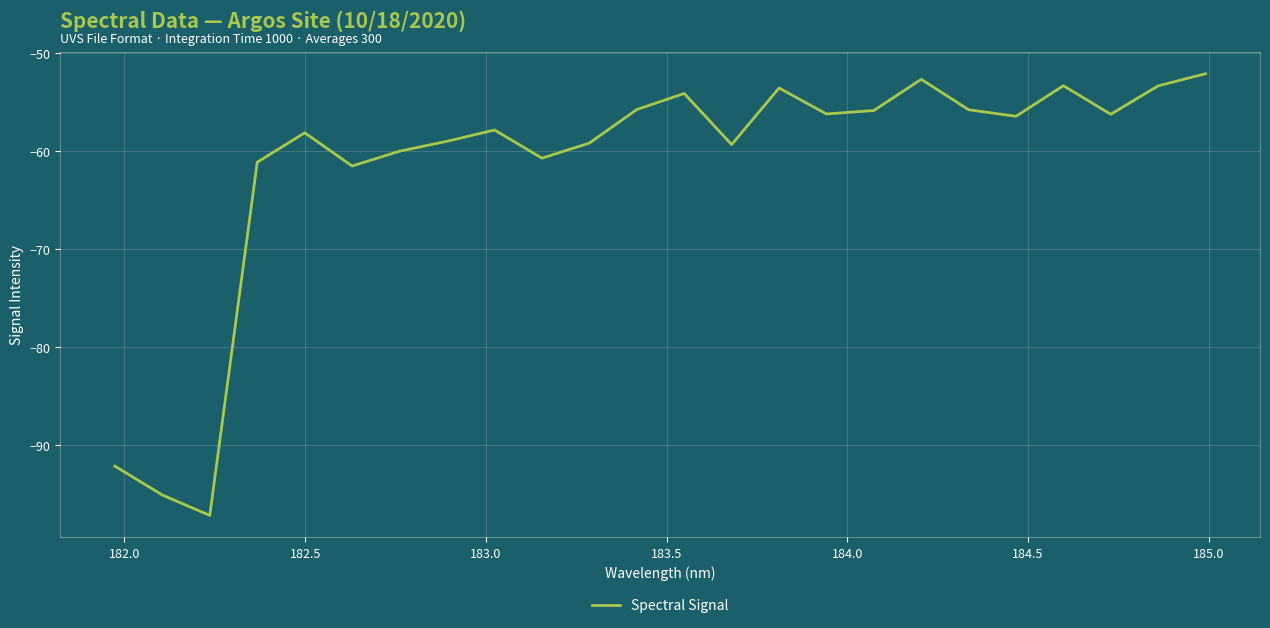

What is the sum of all values?

-1476.2